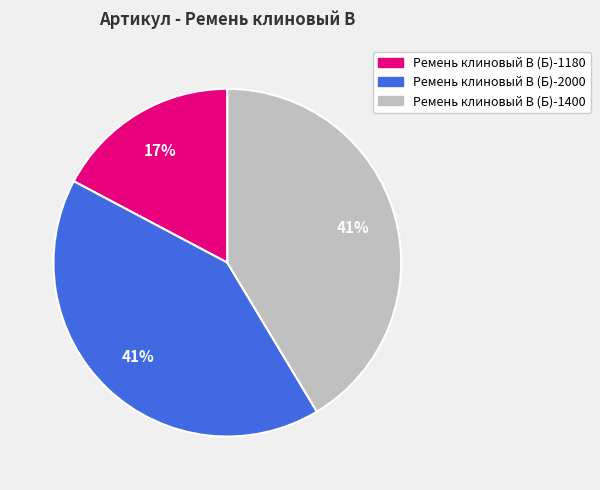

Which category has the smallest portion of the pie?

Ремень клиновый В (Б)-1180